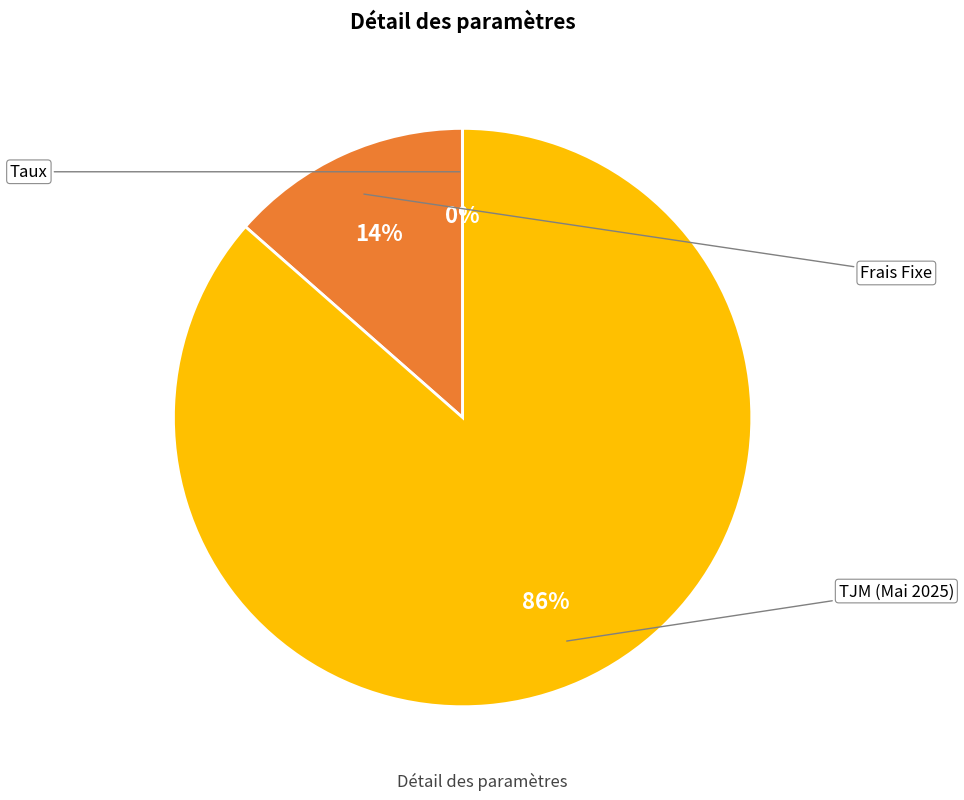

To the nearest percent, what is the average slice percentage?

33%